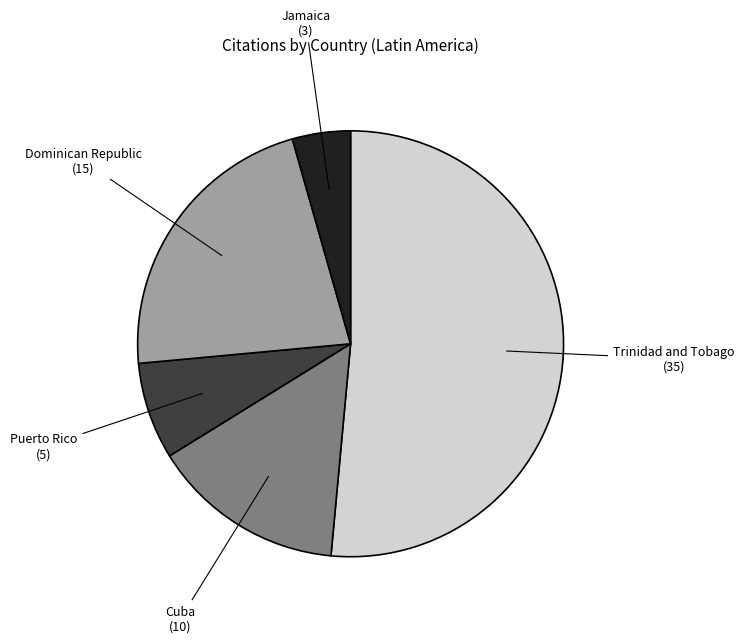

To the nearest percent, what percentage of the pie is Dominican Republic?

22%